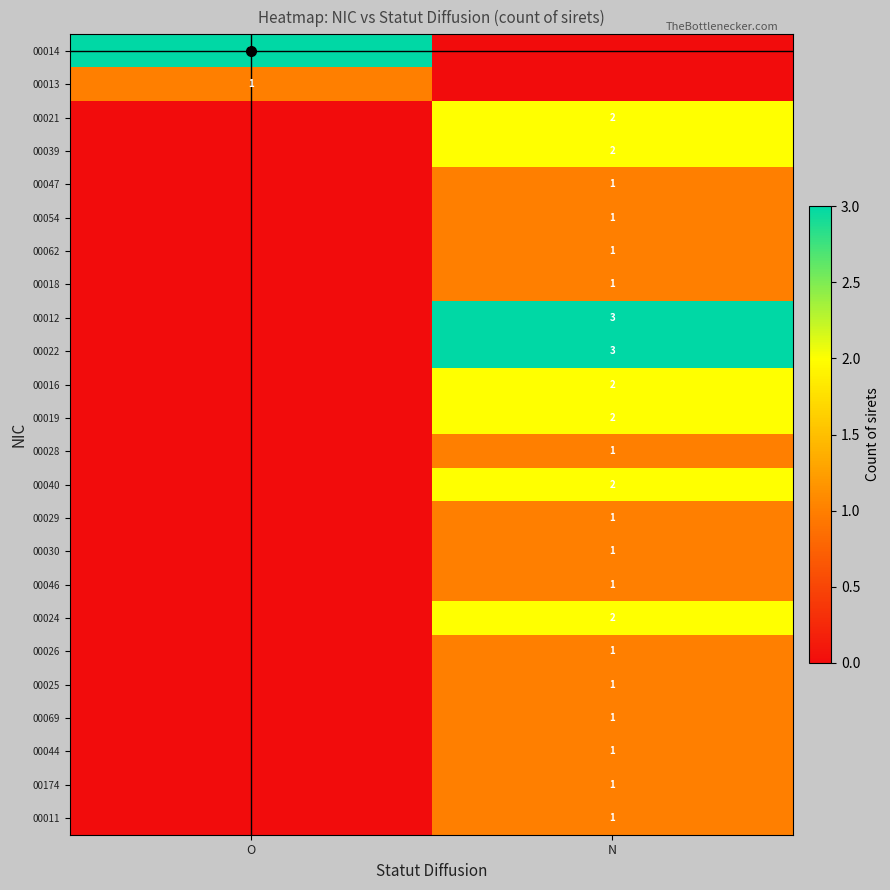

Is it true that 00029 equals -1 at O?

False